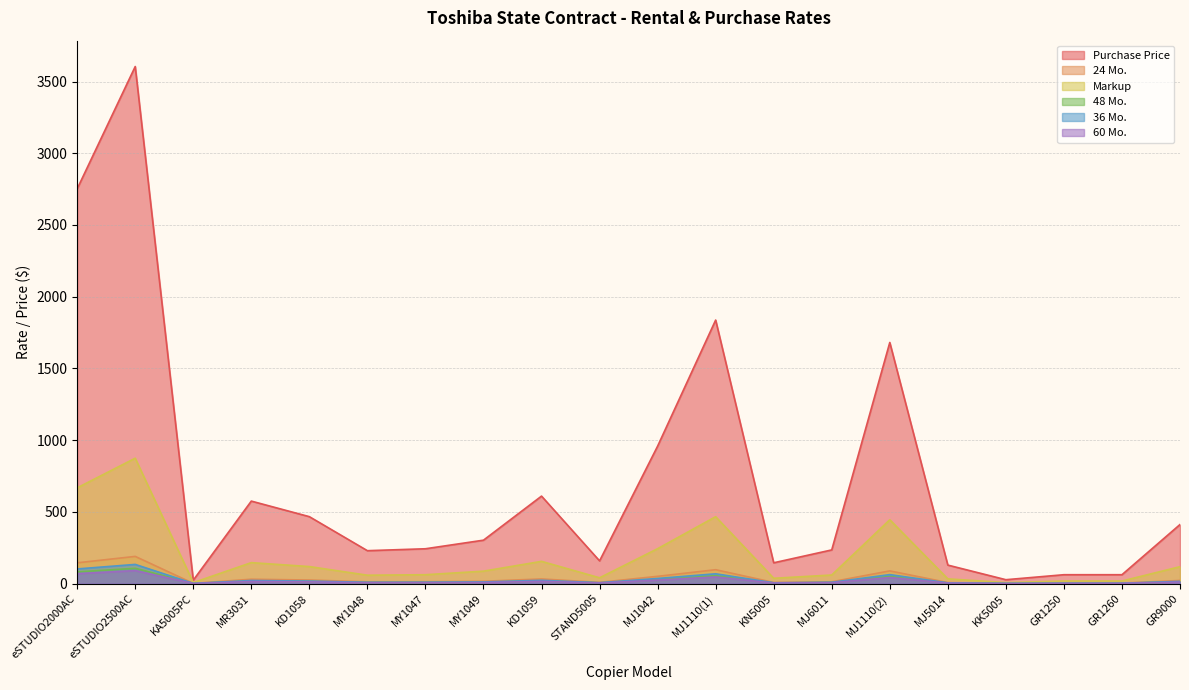

Where does the 36 Mo. series first go above 11?

eSTUDIO2000AC